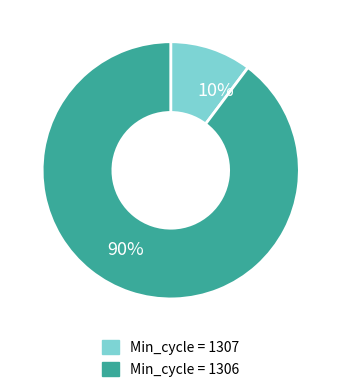

Is 90% the majority of the pie?

Yes